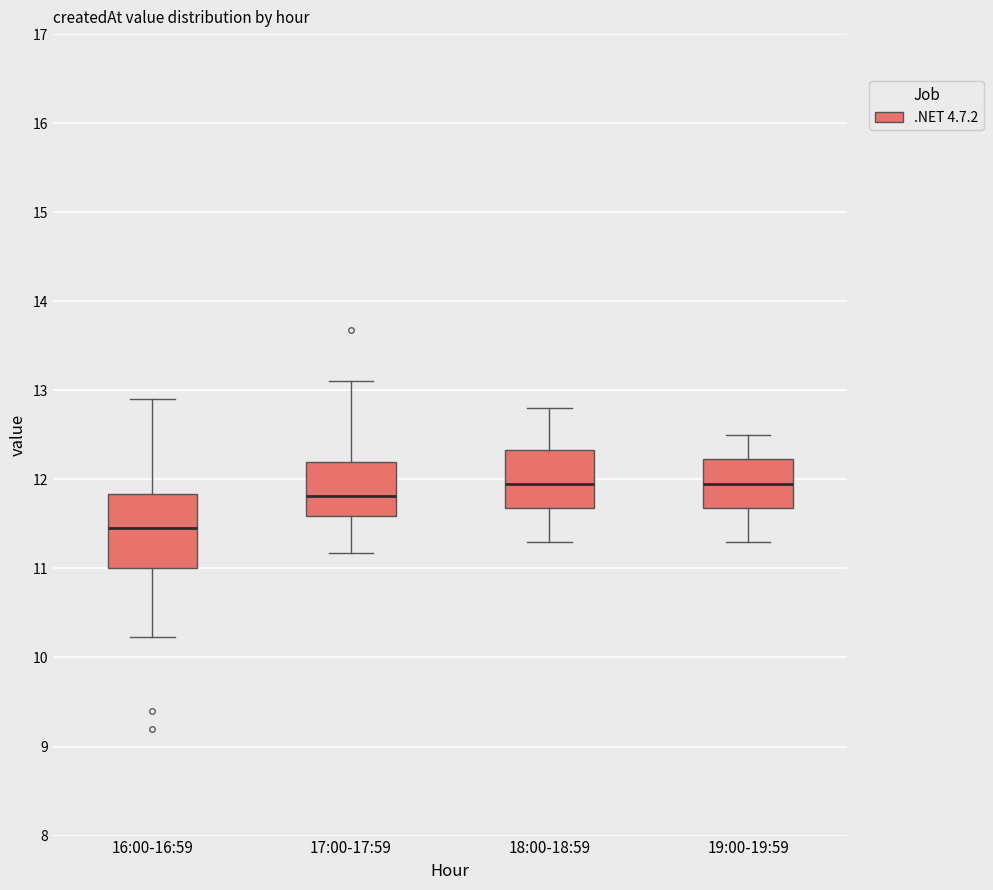

Which box is the tallest, from its lower edge to its upper edge?

16:00-16:59